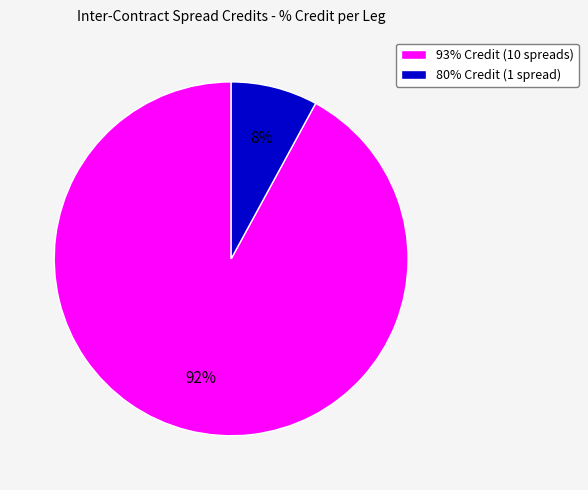

Rank the categories by value from lowest to highest.

80% Credit (1 spread), 93% Credit (10 spreads)